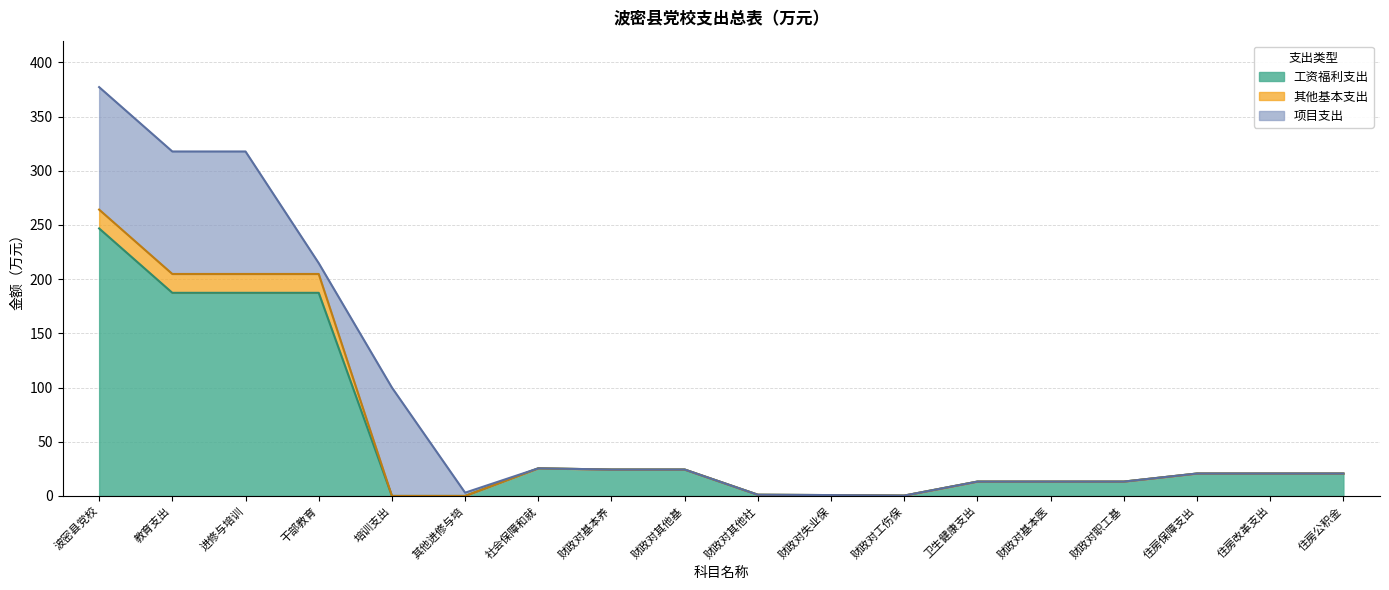

What is the maximum value for 工资福利支出?

246.8